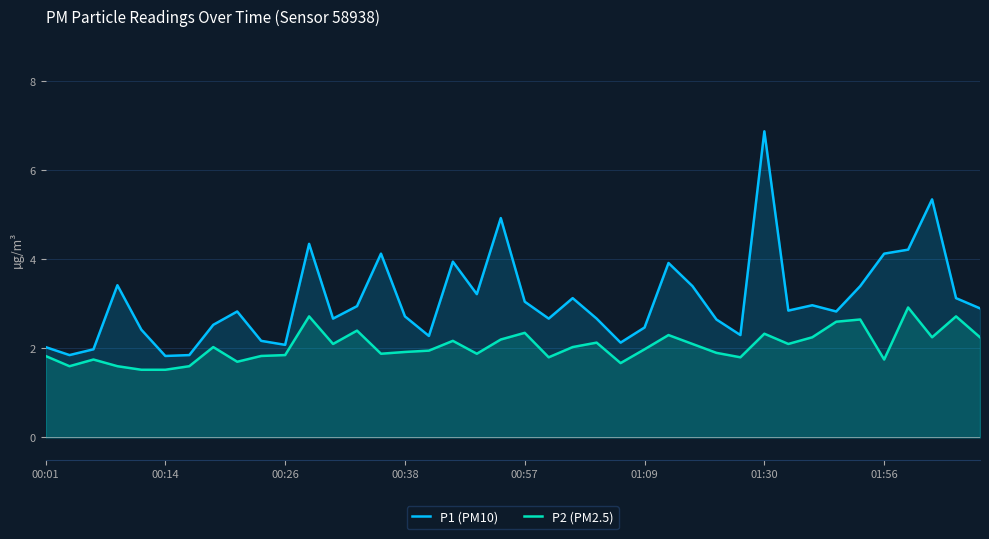

What is the difference between the maximum and minimum values in the P2 (PM2.5) series?

1.4